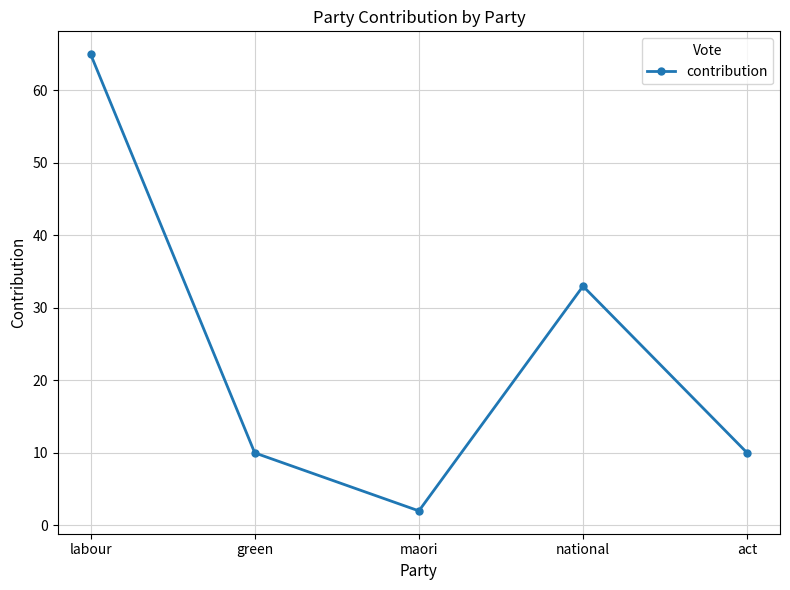

What is the change in value from national to act?

-23